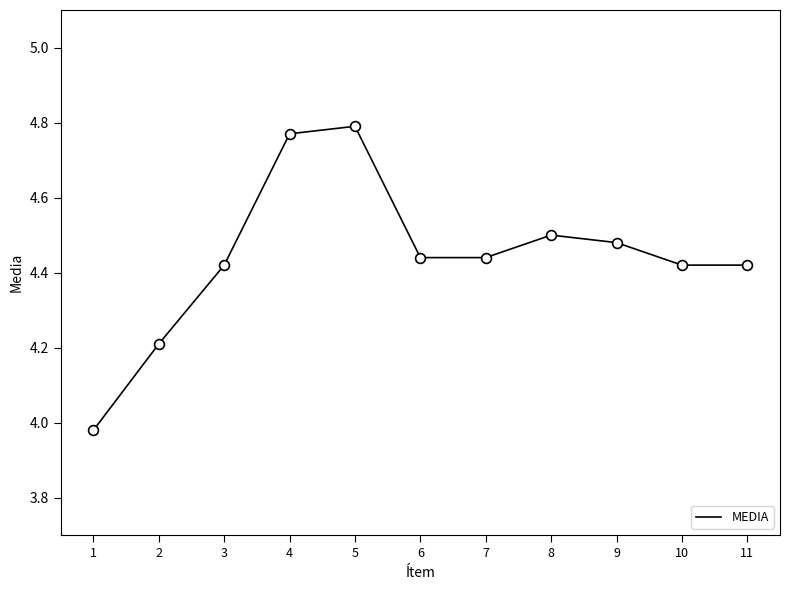

What is the change in value from 4 to 9?

-0.3